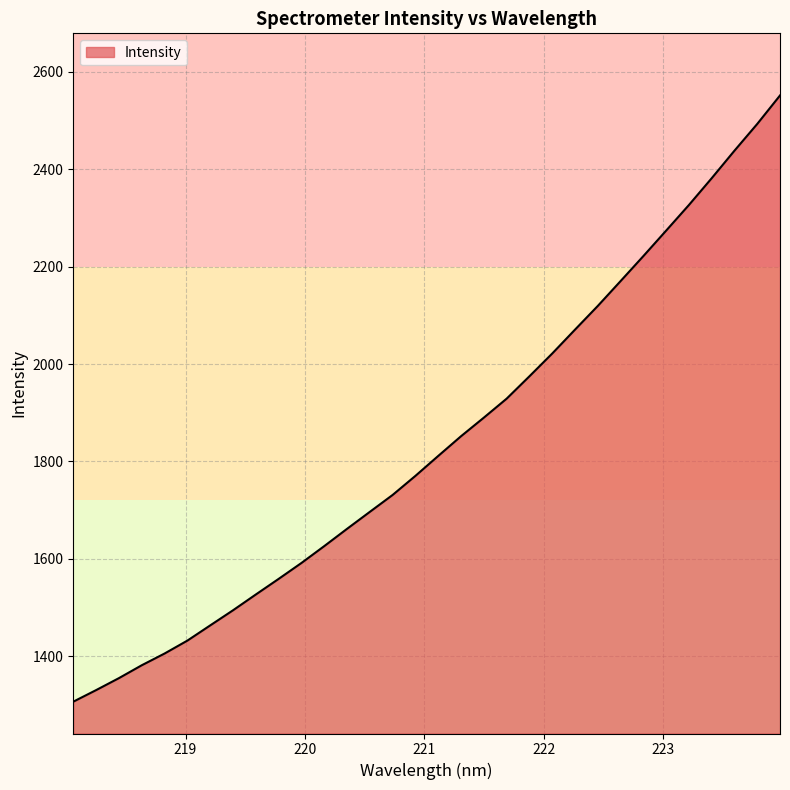

Reading right to left, what are all the values shown in this chart?

2551.6	2493.1	2438.2	2381.6	2326.7	2274.0	2221.7	2170.4	2119.4	2070.8	2021.7	1975.0	1929.0	1890.1	1851.9	1811.5	1770.6	1731.4	1696.7	1661.8	1626.3	1591.6	1558.9	1526.9	1494.5	1463.4	1432.2	1405.7	1381.6	1355.2	1330.6	1306.8